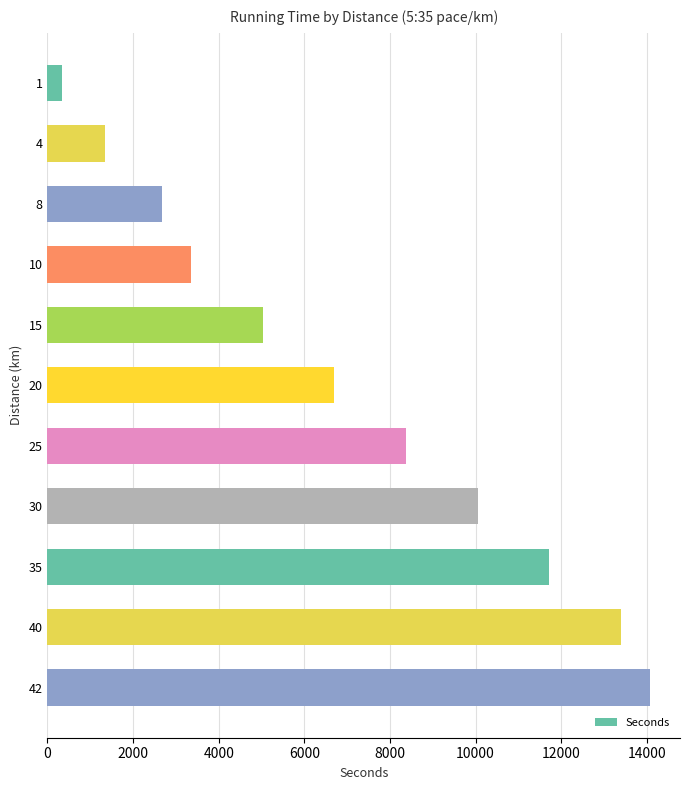

Are the bars grouped side by side (vs. stacked)?

No